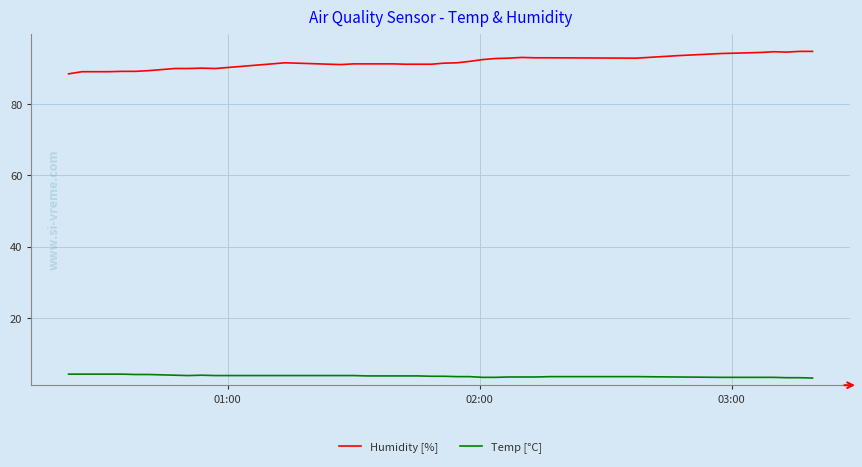

What is the lowest value of the Temp [°C] series?

3.2